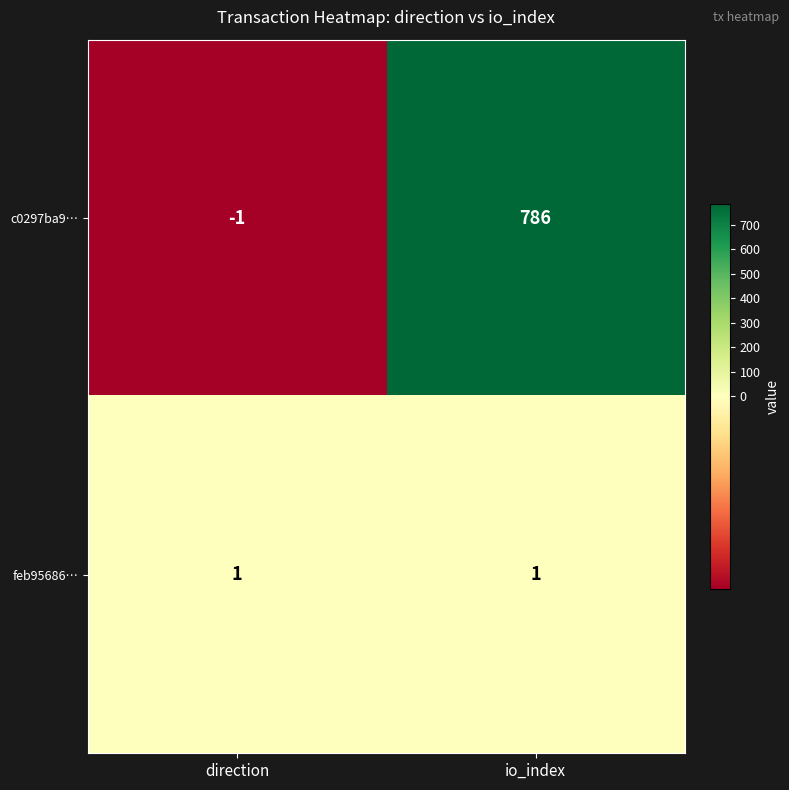

At which category is the sum across all series the highest?

io_index